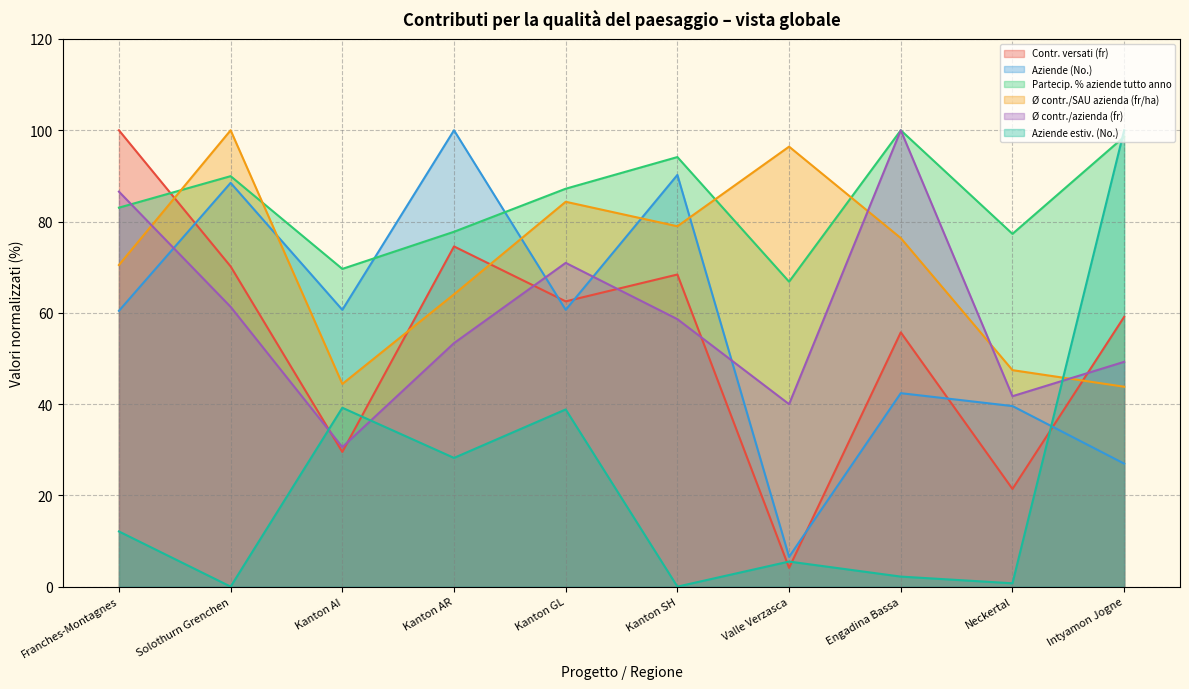

Which category has the highest value in the Partecip. % aziende tutto anno series?

Engadina Bassa